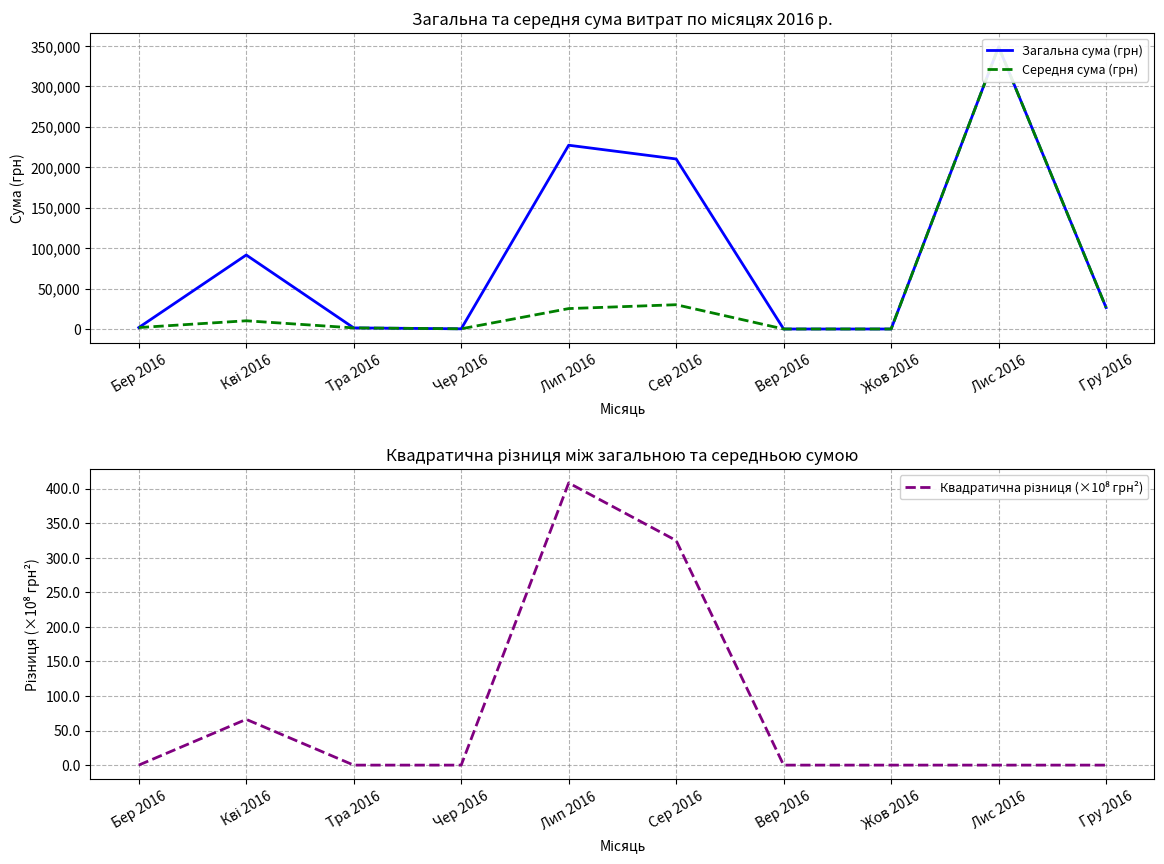

Reading right to left, transcribe all the data shown in this chart.

Загальна сума (грн): 26460.0	348965.9	0.0	0.0	210268.0	227273.0	240.0	1374.9	91521.0	1792.1
Середня сума (грн): 26460.0	348965.9	0.0	0.0	30038.3	25252.6	240.0	1374.9	10169.0	1792.1
Квадратична різниця (×10⁸ грн²): 0.0	0.0	0.0	0.0	324.8	408.1	0.0	0.0	66.2	0.0